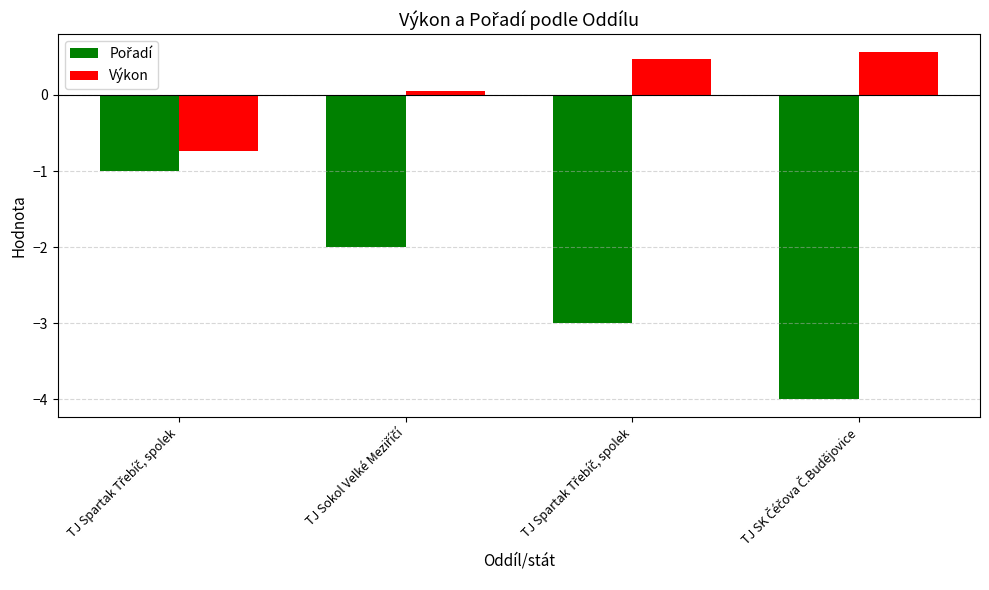

What is the maximum value shown in the chart?

0.6